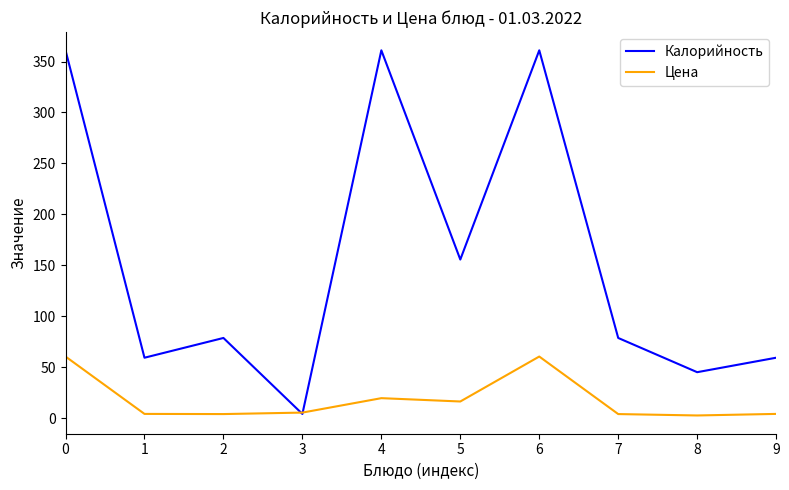

The value of Калорийность at 2 is 110.2. True or false?

False